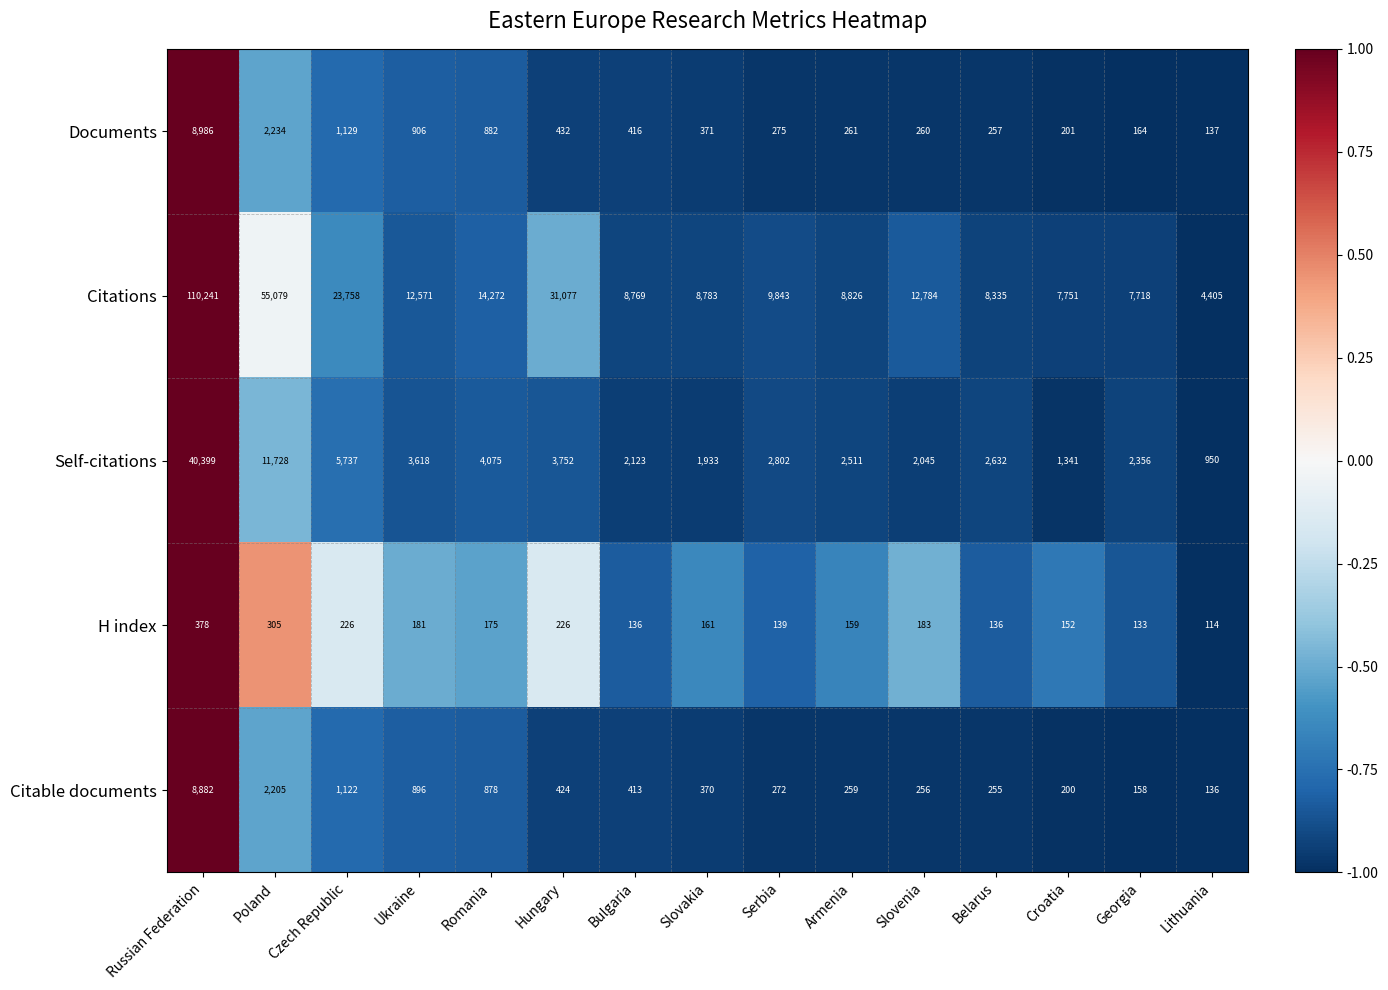

Count the number of categories in the chart.

15